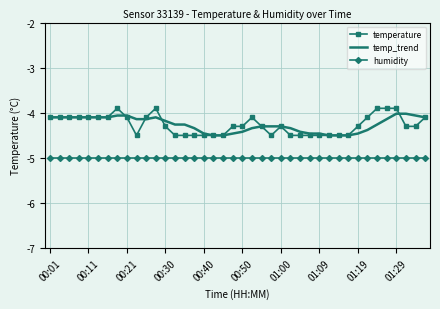

What is the minimum value for humidity?

-5.0